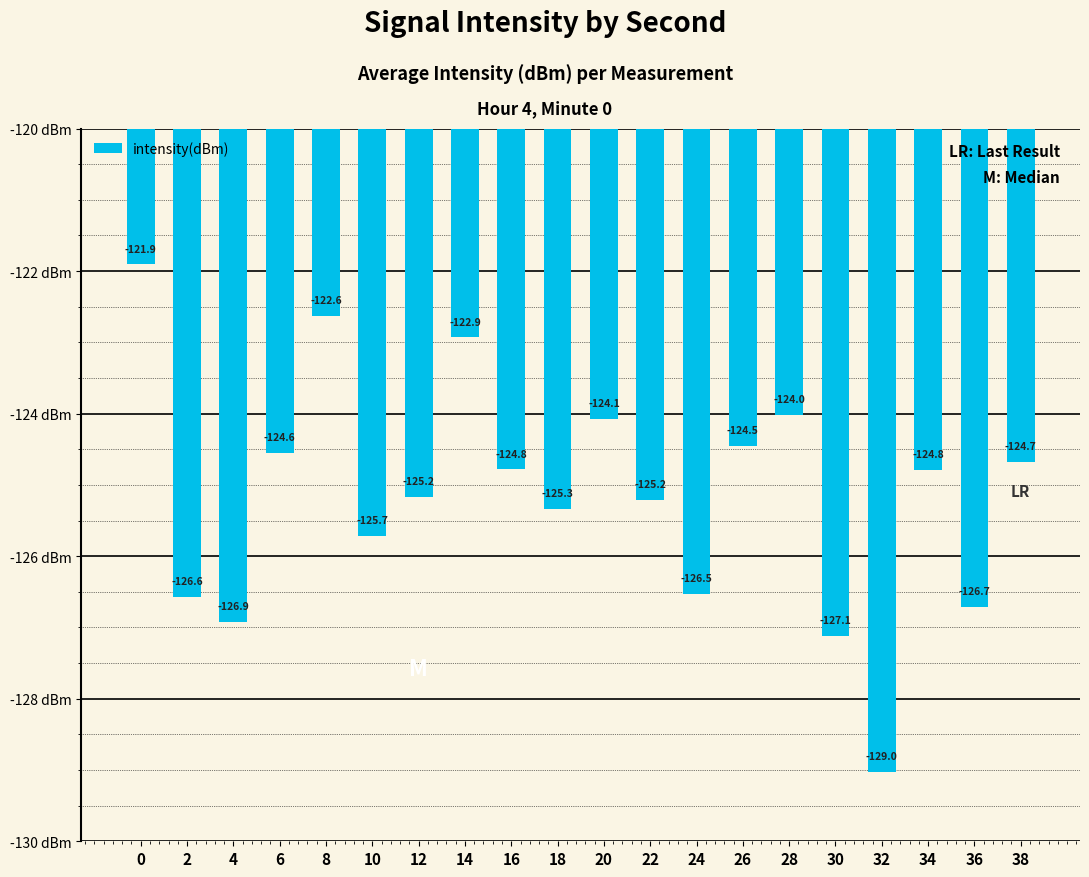

What is the value of the 2nd bar from the left?

-126.6